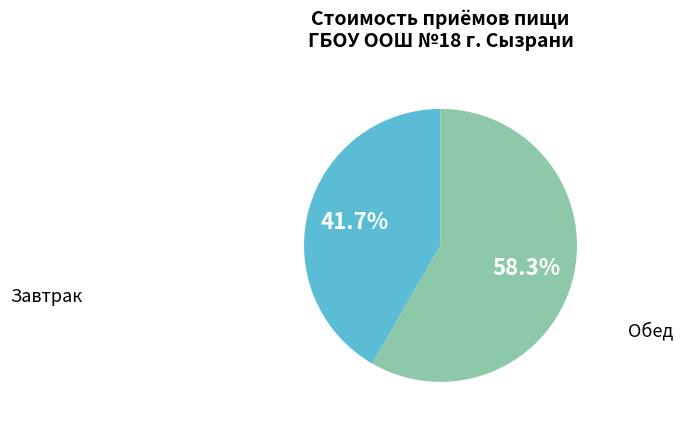

What is the majority slice?

Обед